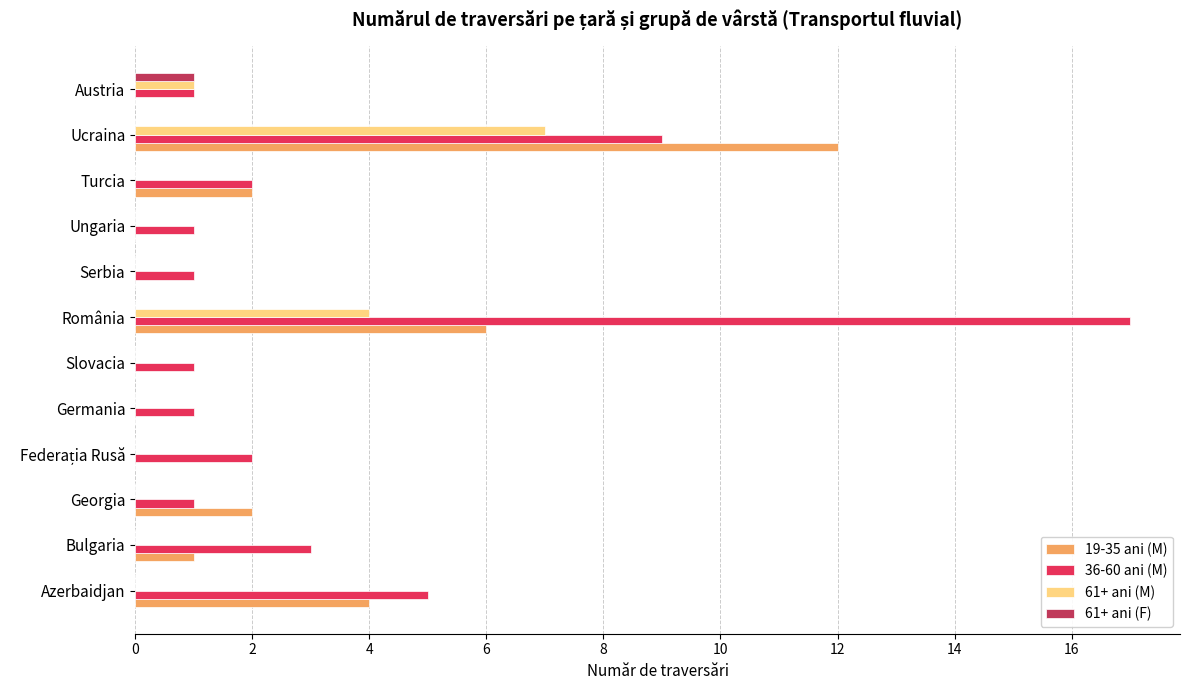

Count the number of categories in the chart.

12